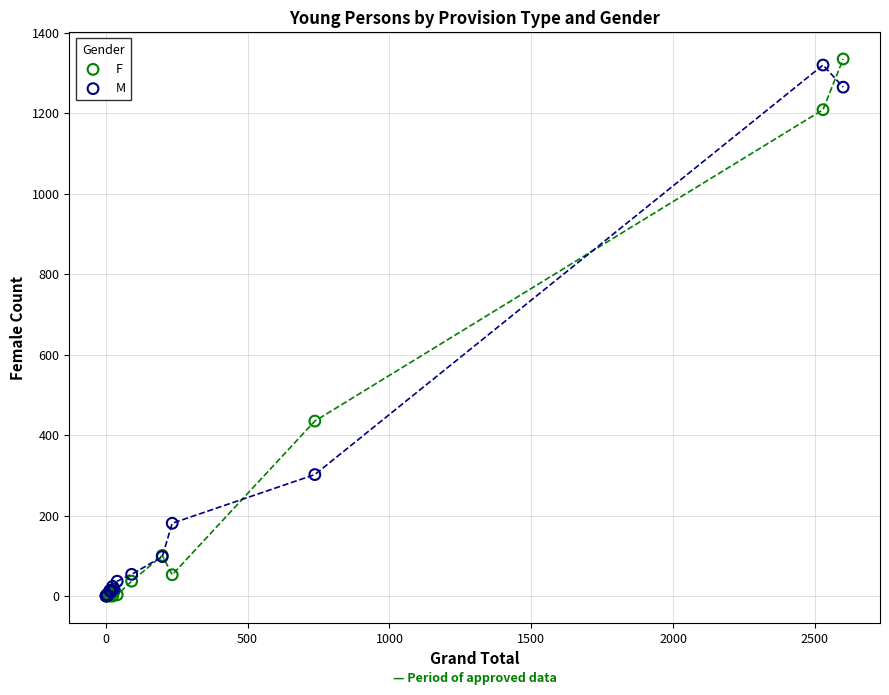

Across all series, what Y value is closest to 667?

435